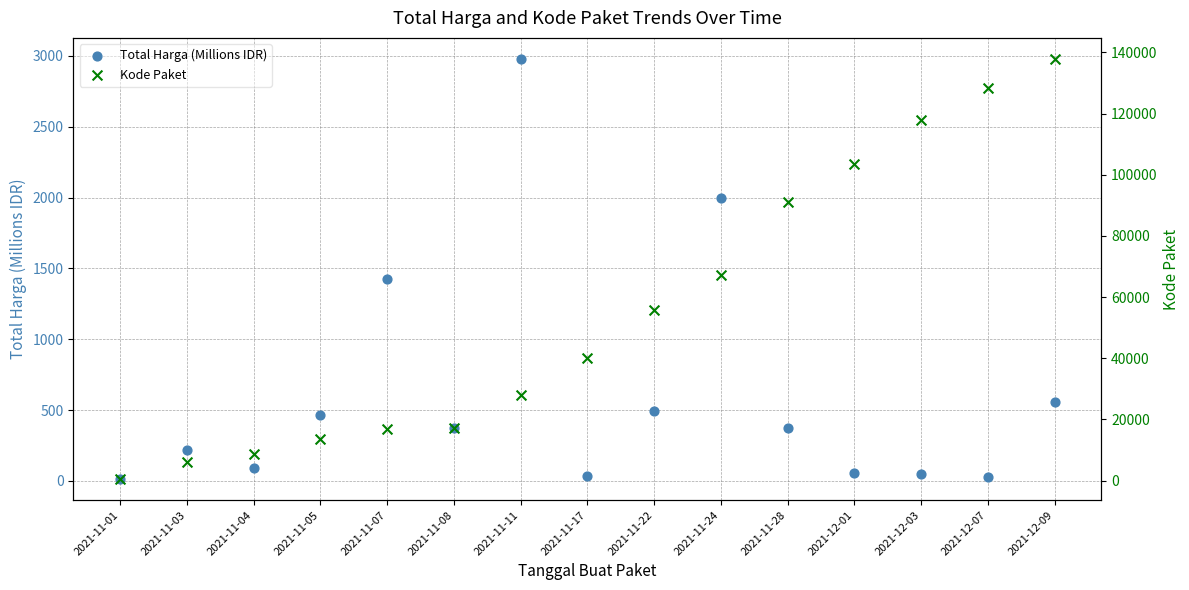

Which series has the widest spread of Y values?

Kode Paket